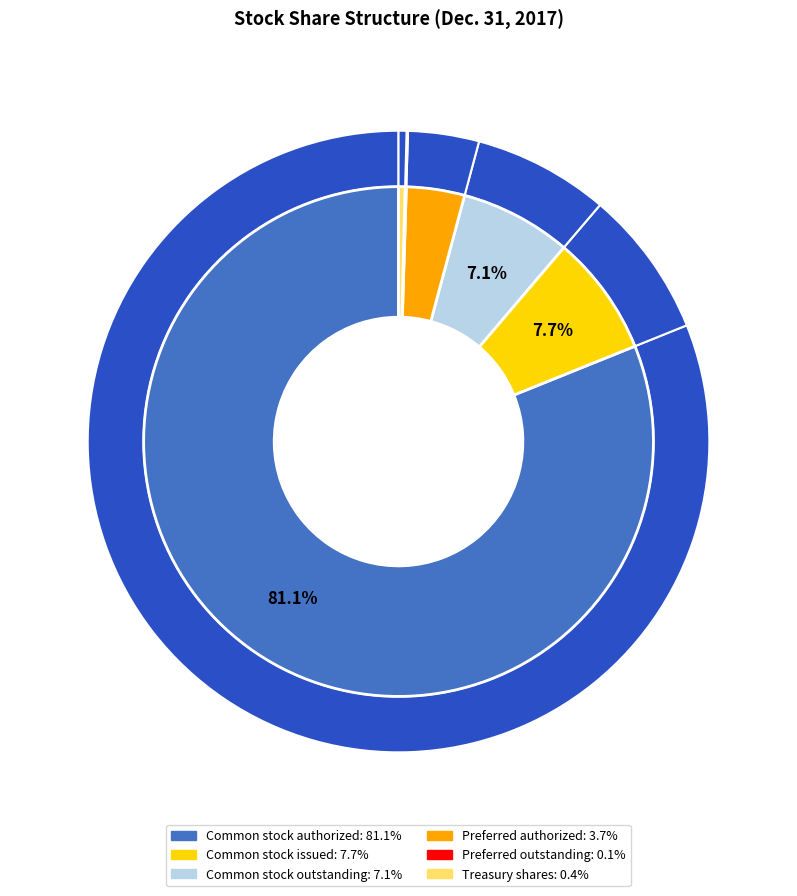

What percentage is NOT represented by Preferred Stock shares authorized?

96.3%